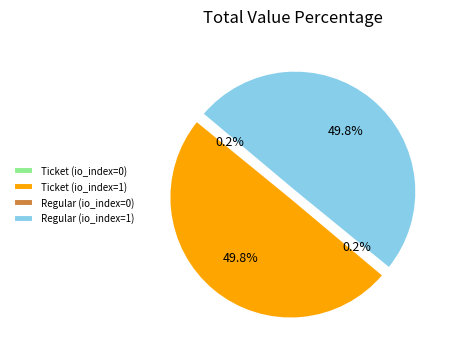

What is the ratio of the value at Ticket (io_index=1) to the value at Regular (io_index=1)?

1.0